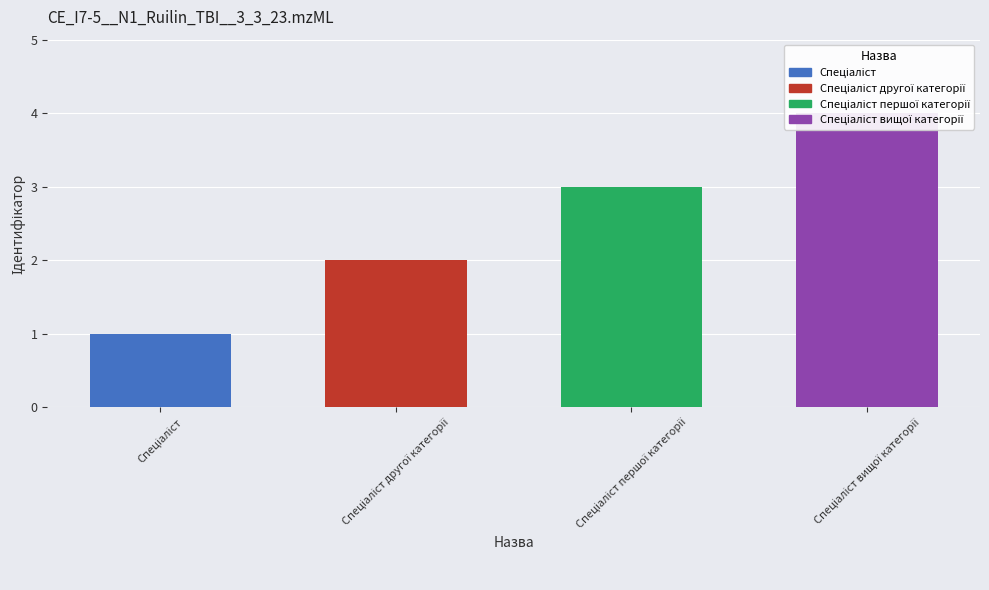

How many data points does each series have?

4